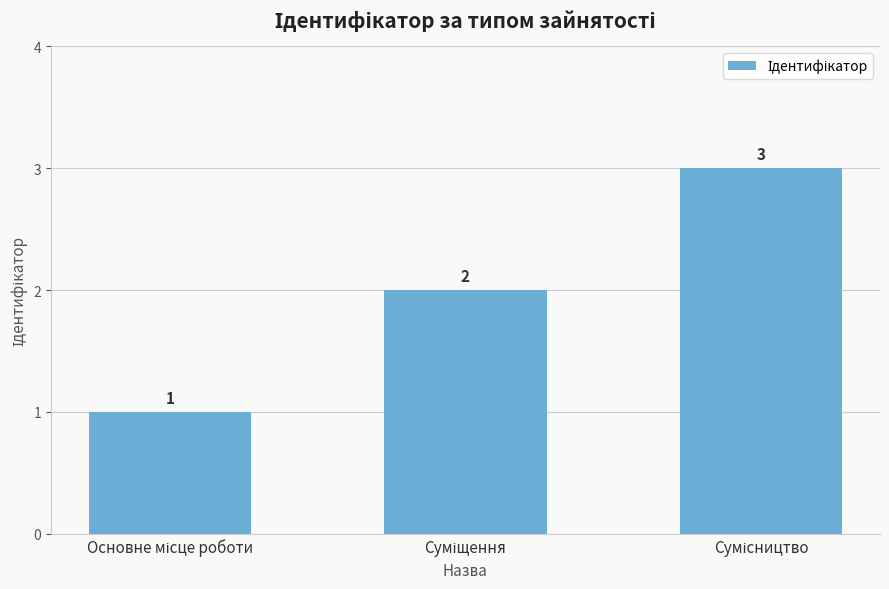

What is the value of the 1st bar from the left?

1